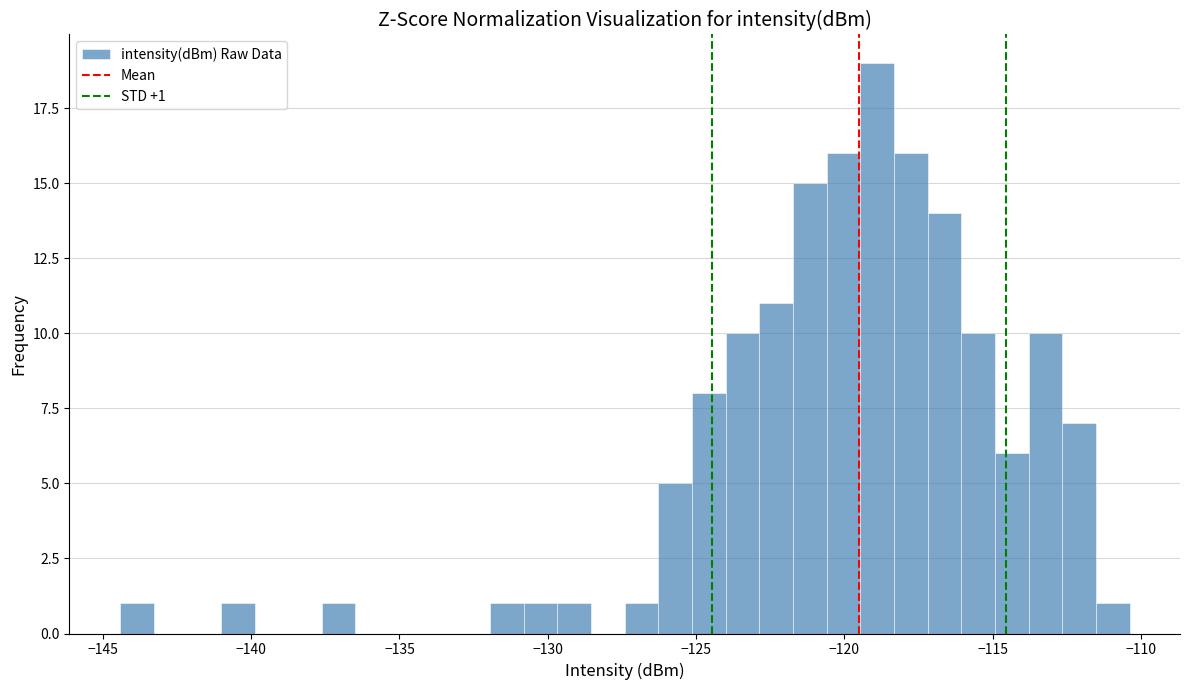

Around what value on the x-axis is the tallest bar? Give the approximate position of its centre, as read against the axis.

-119.0